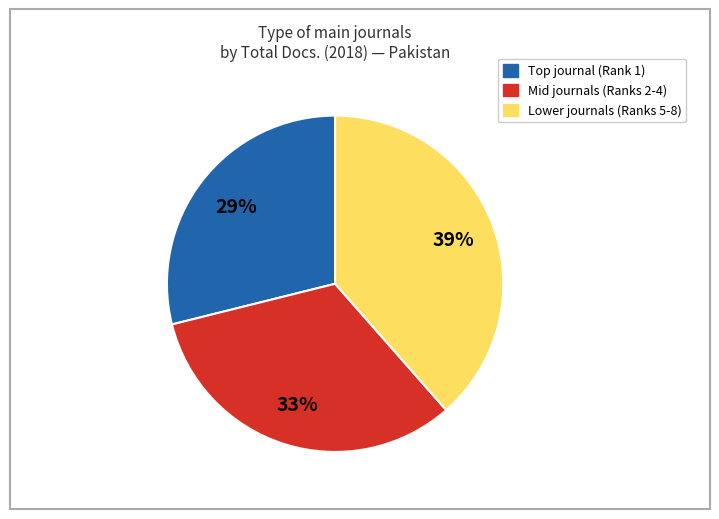

Does any single category account for the majority?

No